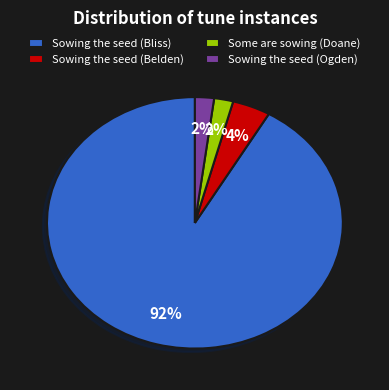

Combined, do Sowing the seed (Ogden) and Sowing the seed (Bliss) account for over 50%?

Yes